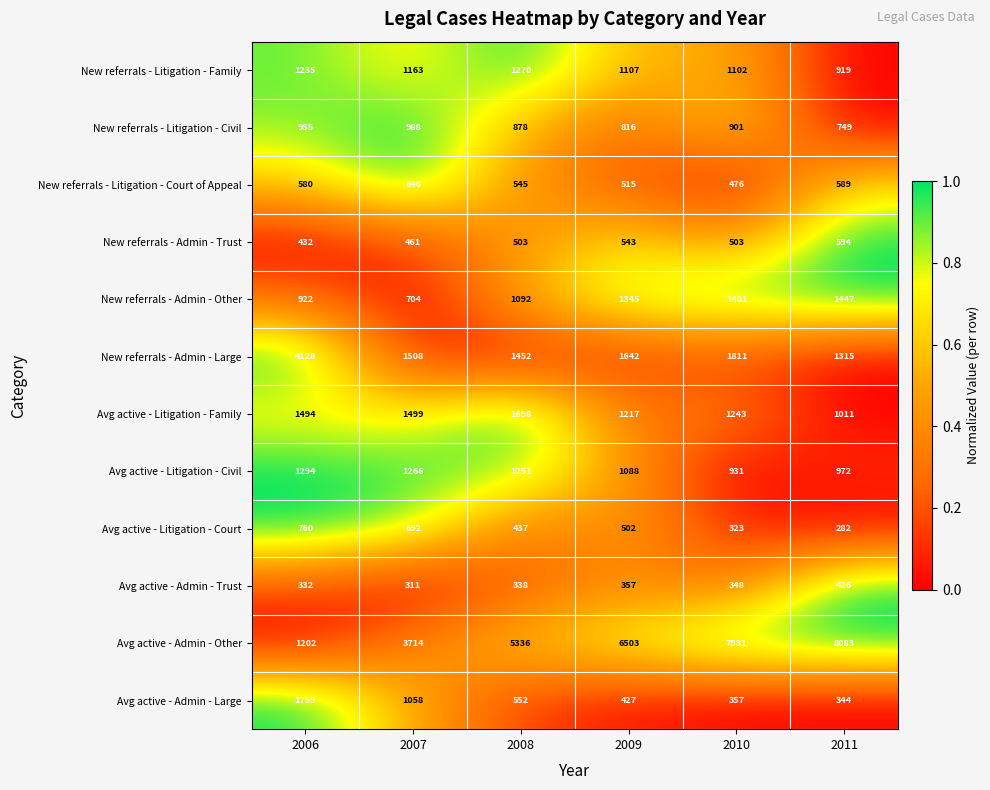

The value of New referrals - Admin - Other at 2009 is 1345. True or false?

True